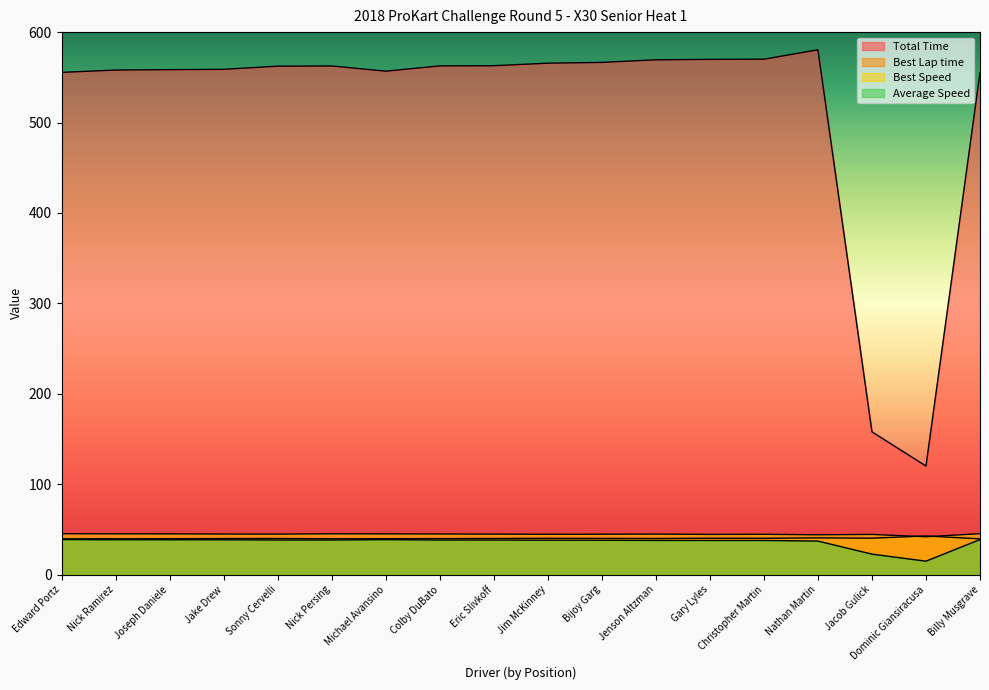

True or false: Average Speed and Best Lap time cross at least once.

False